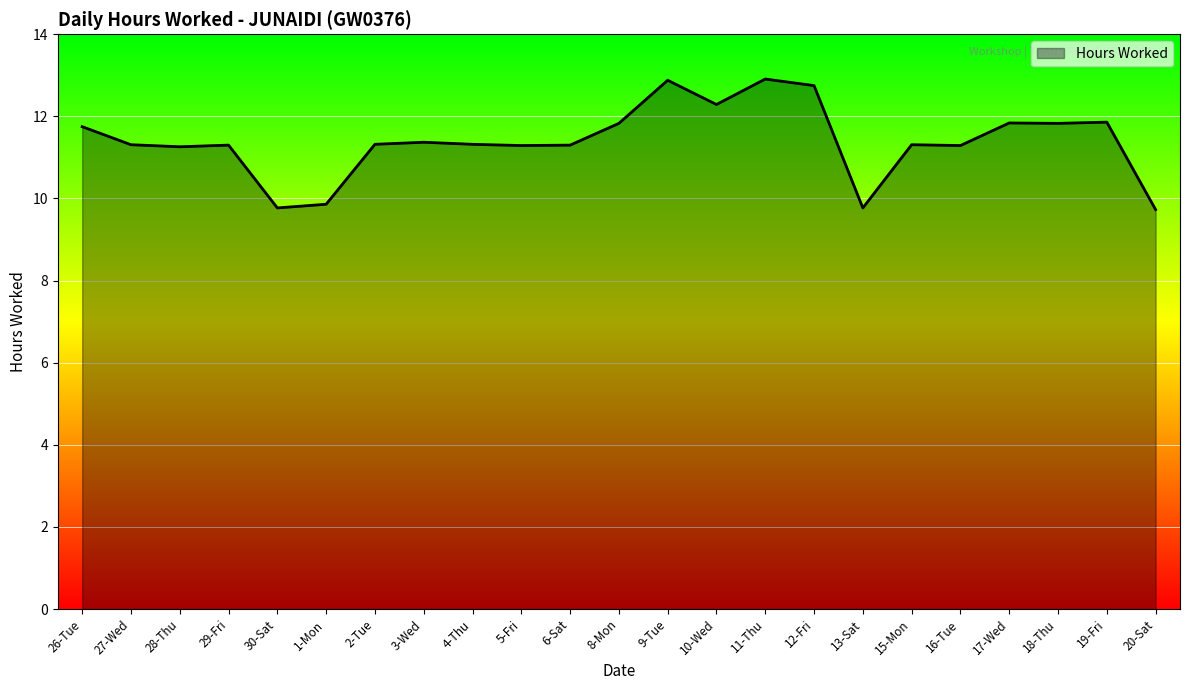

Where does the data first go above 11?

26-Tue